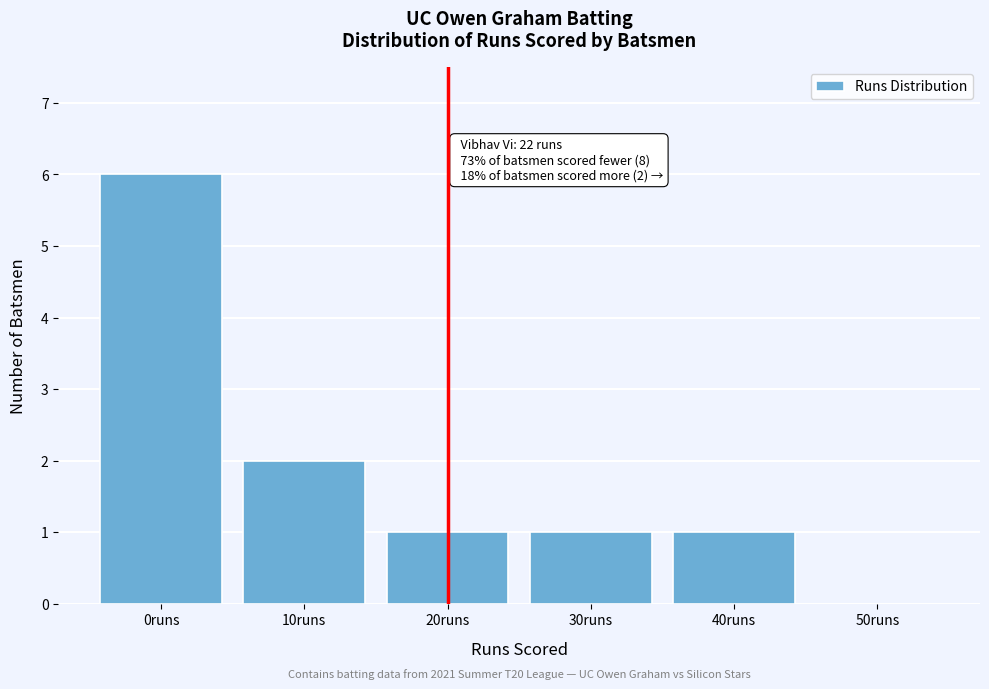

Reading right to left, extract all data points from this chart.

50runs=0	40runs=1	30runs=1	20runs=1	10runs=2	0runs=6